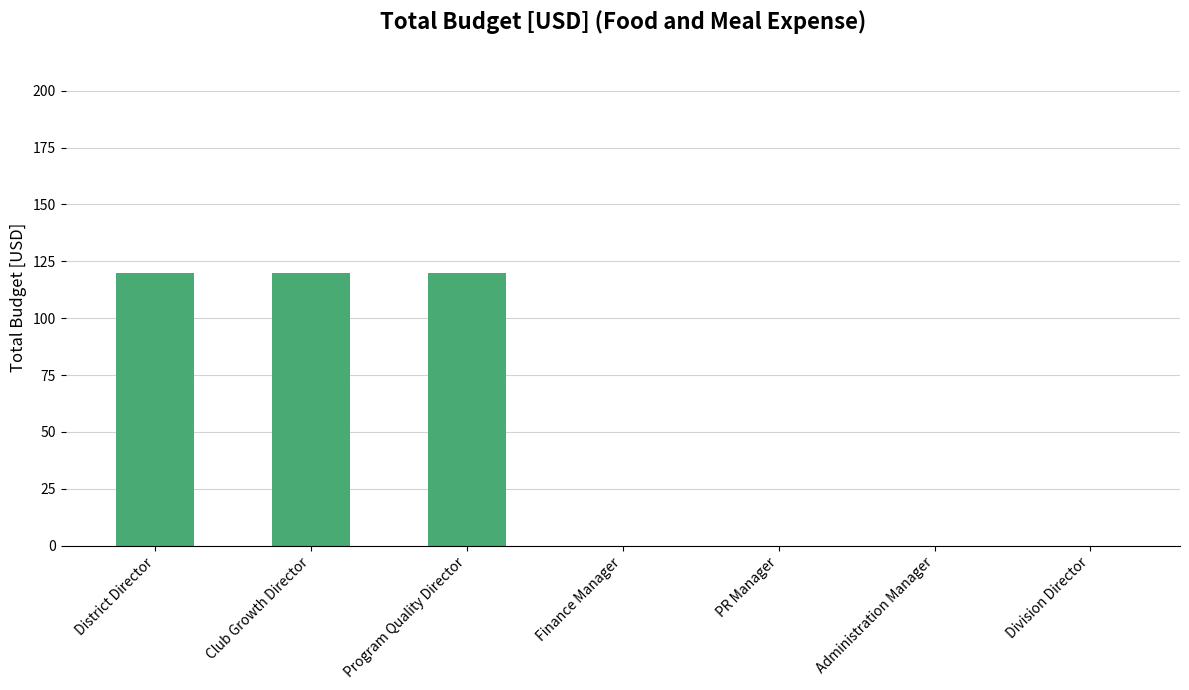

True or false: the data shows 0 at Division Director.

True